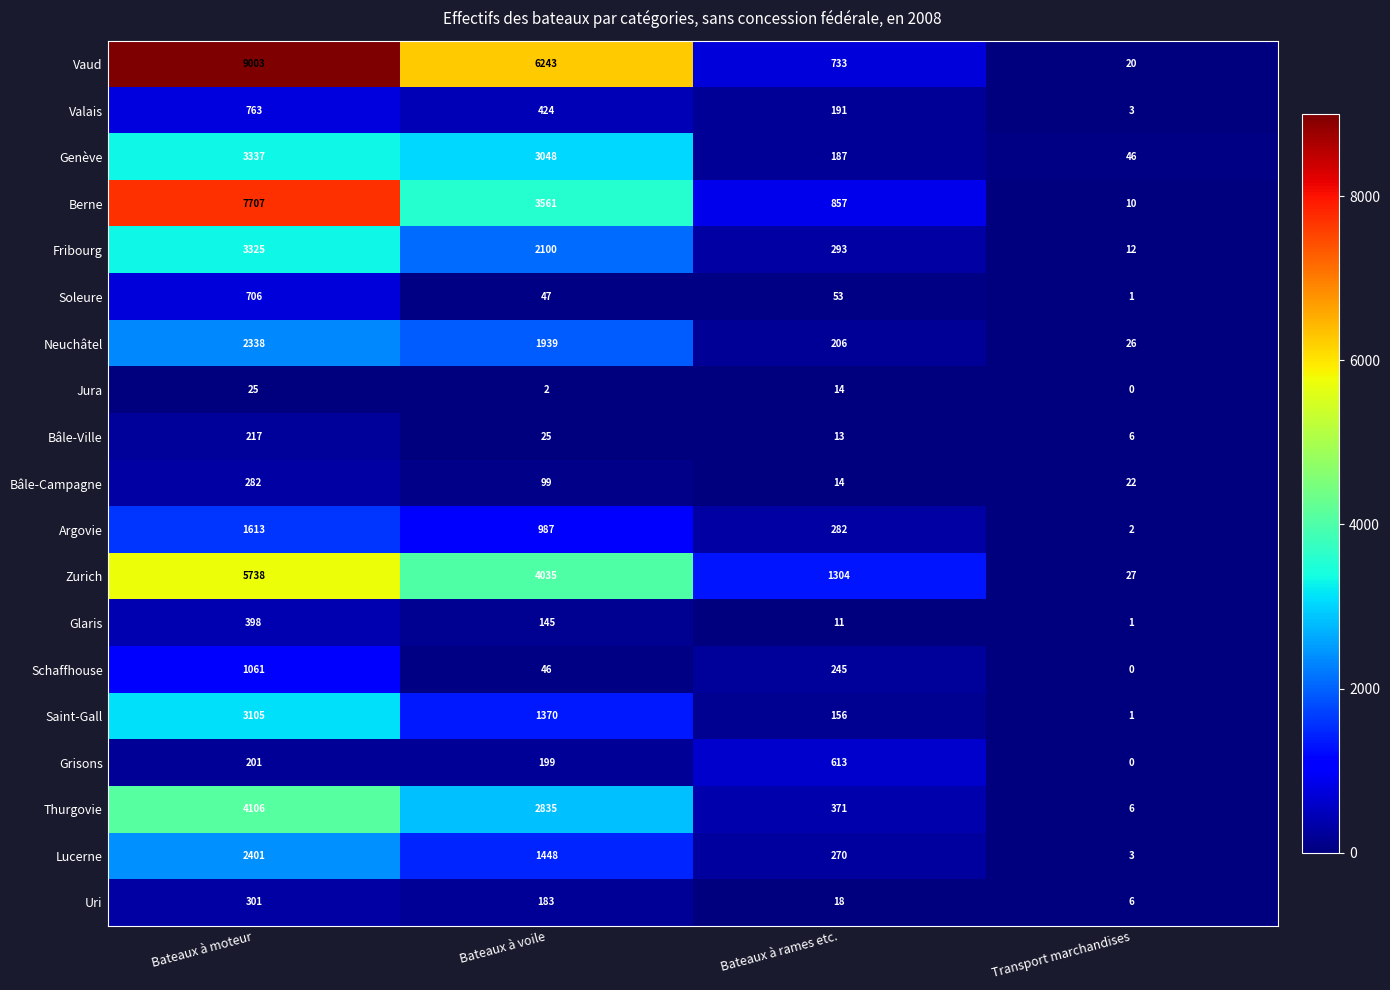

Which series changed the most between Bateaux à rames etc. and Transport marchandises?

Zurich